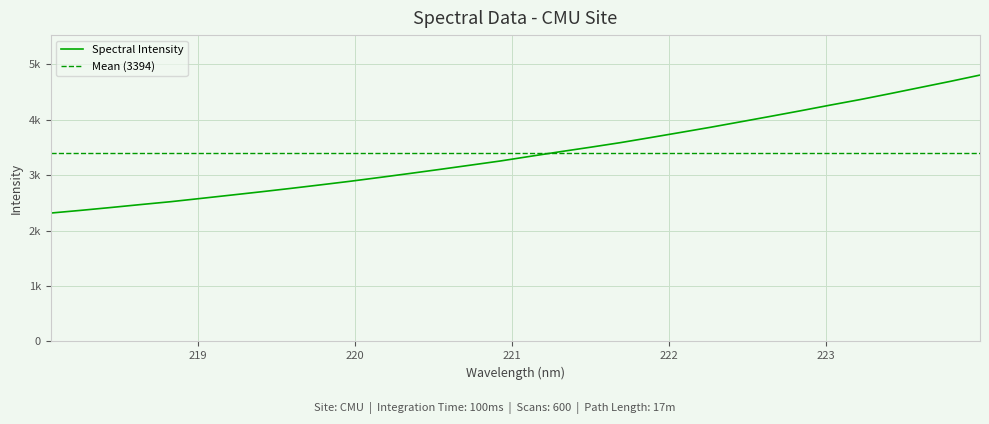

The chart shows a value of 6062.2 at 222.4538. True or false?

False